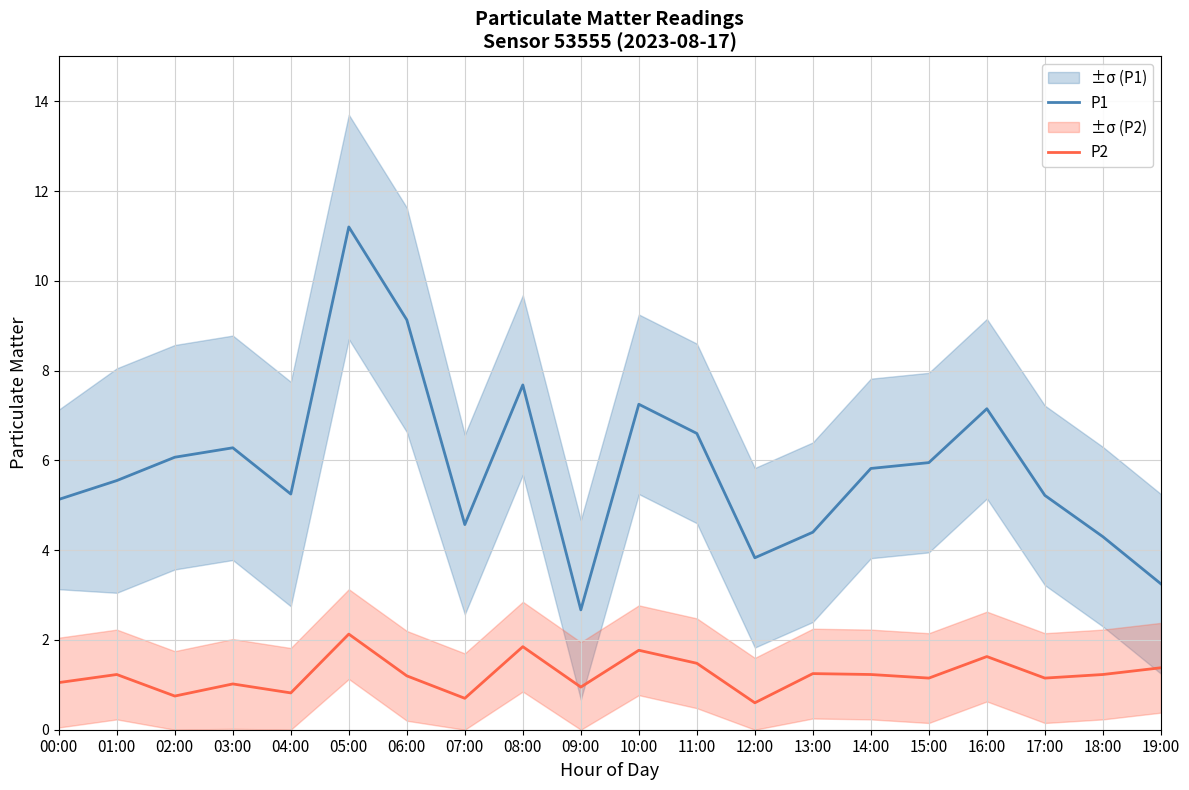

Rank the series at 14:00 from lowest to highest value.

P2, P1